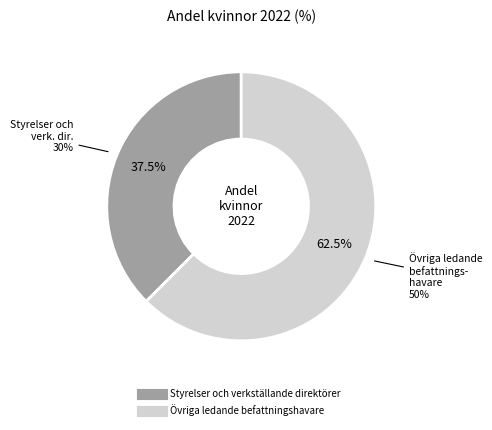

To the nearest percent, what portion does Övriga ledande befattningshavare represent?

62%